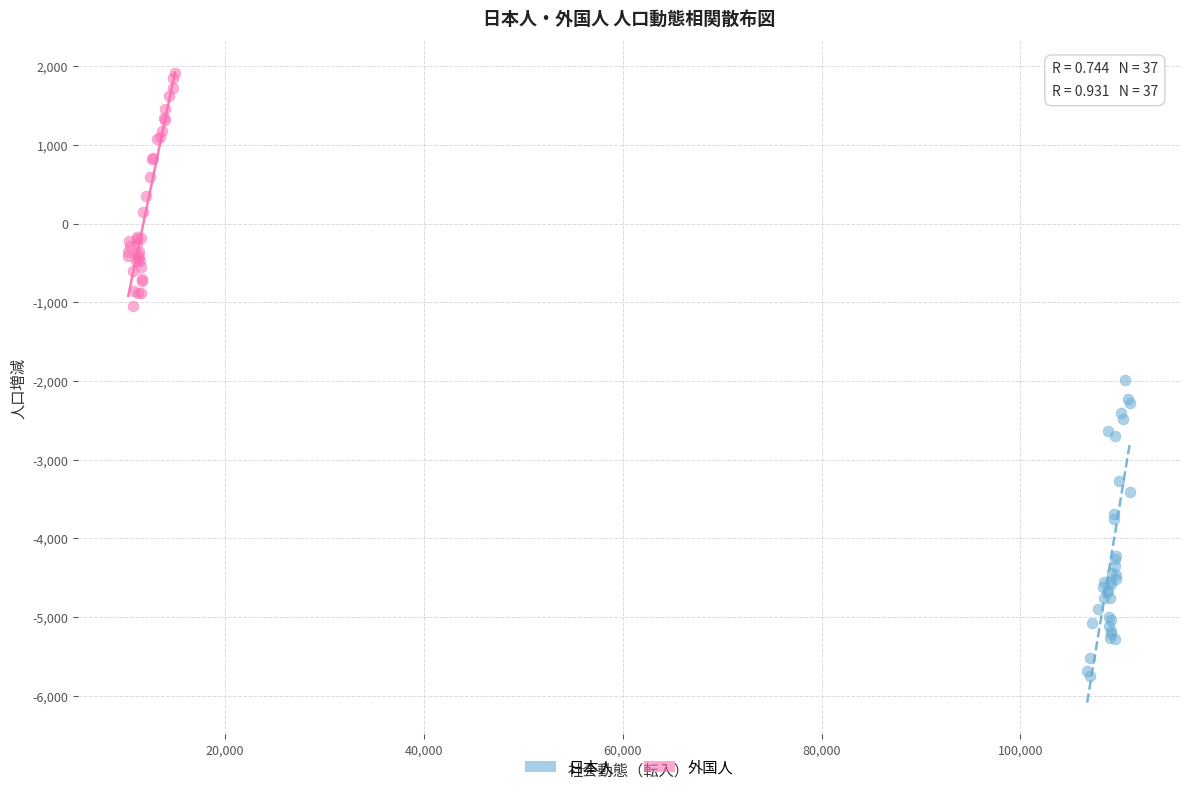

Which series reaches the maximum Y coordinate?

外国人